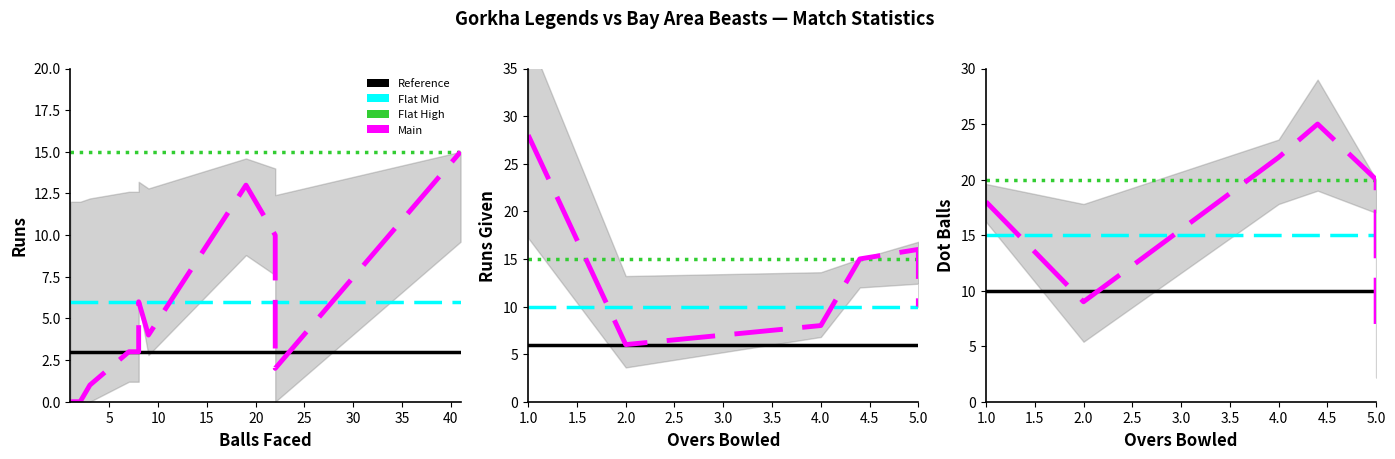

Is this an area chart (filled region under the line)?

No